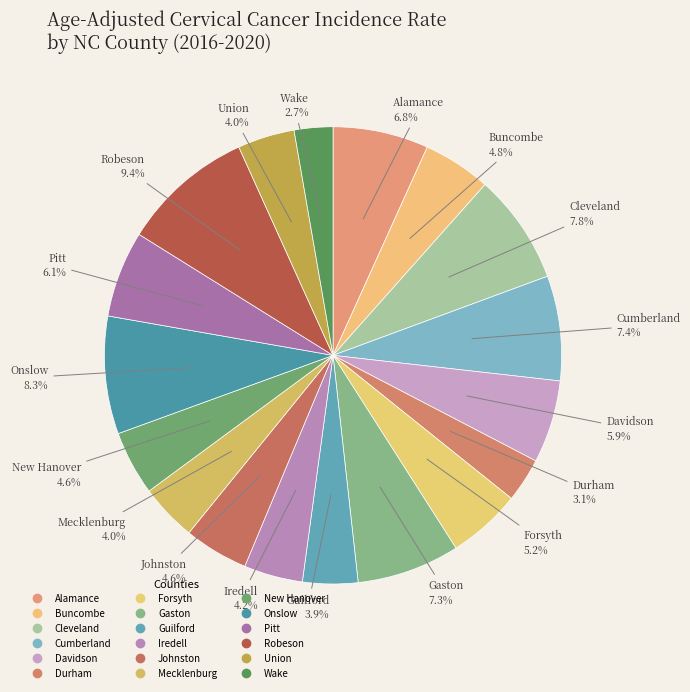

Count the number of slices in the pie.

18